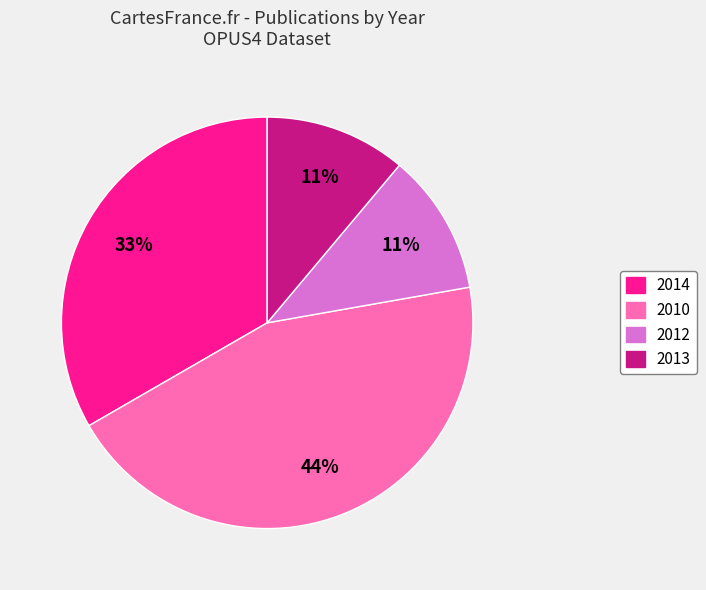

To the nearest percent, what is the average slice percentage?

25%